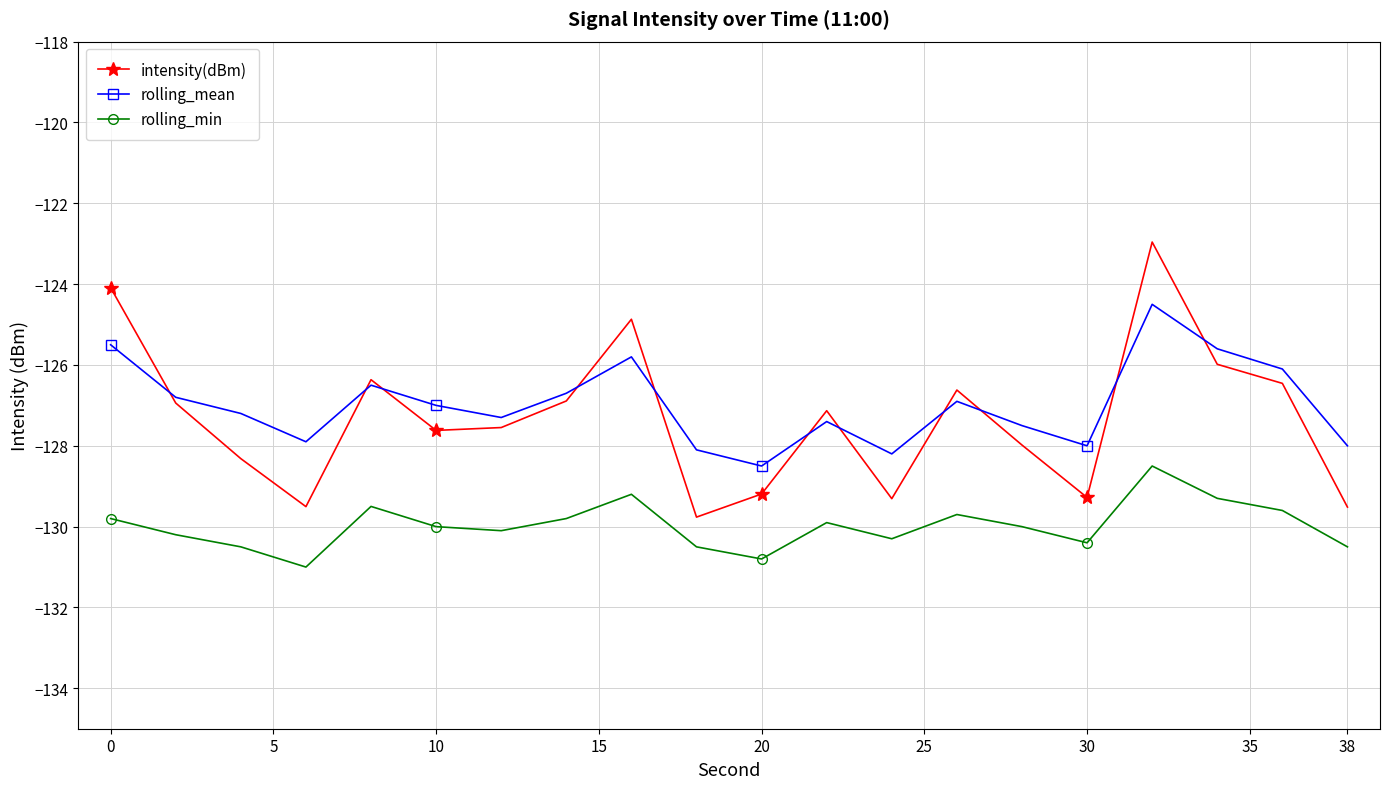

Rank the series by their maximum value, from lowest to highest.

rolling_min, rolling_mean, intensity(dBm)